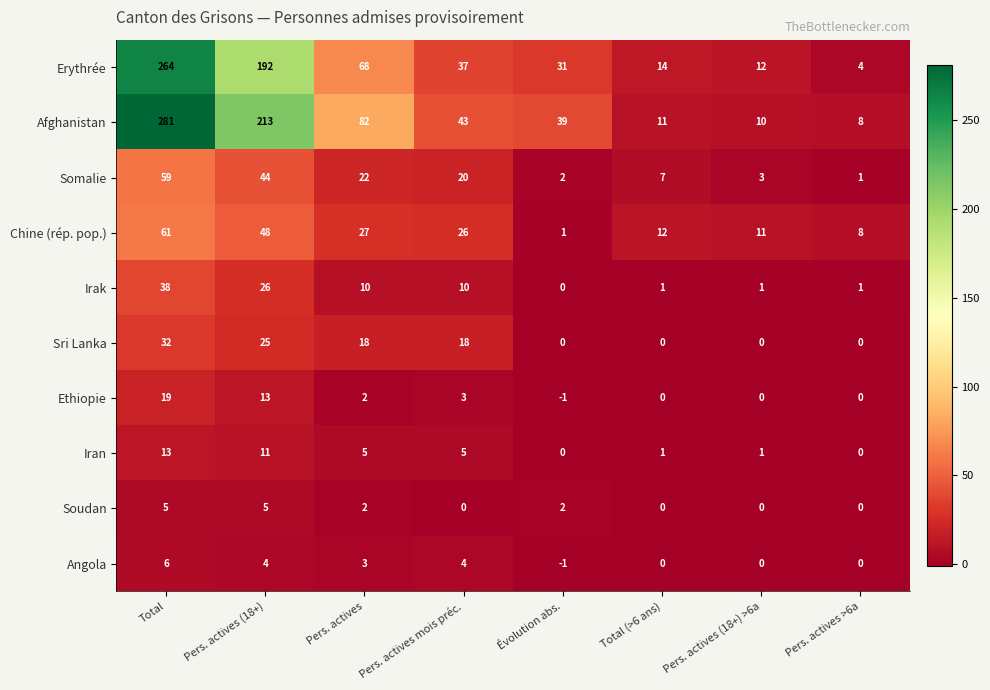

True or false: Soudan has a value of -2 at Pers. actives >6a.

False